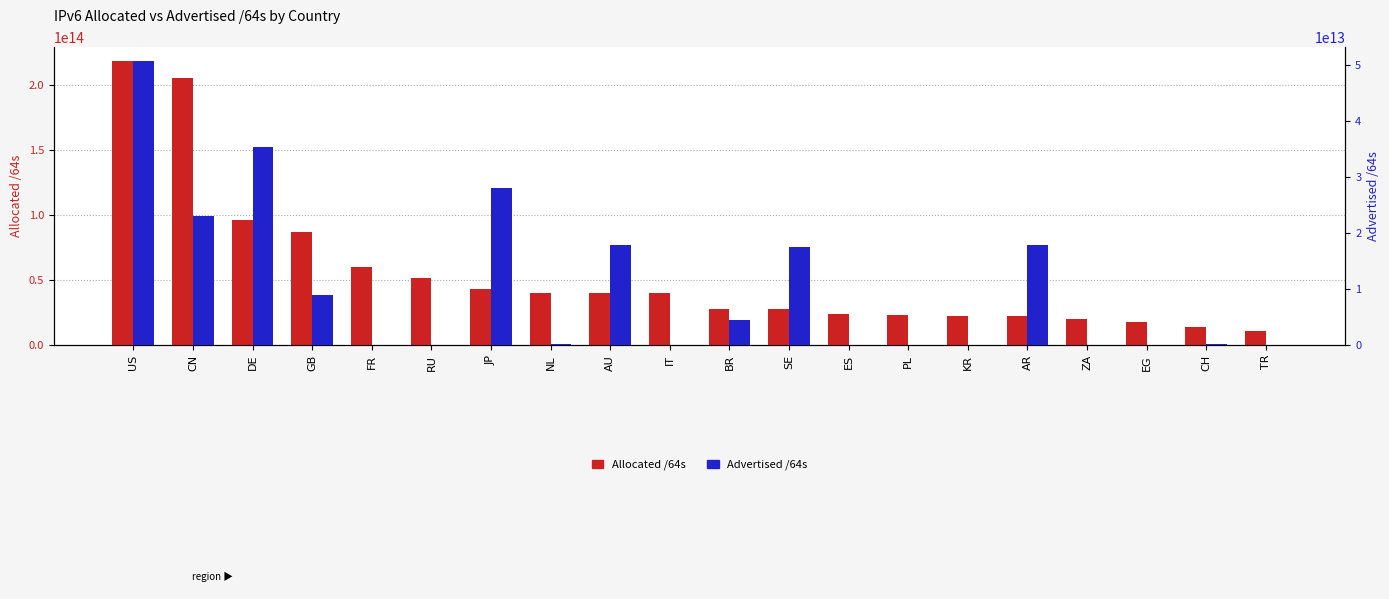

Is it true that Allocated /64s equals 23089757683712 at PL?

True